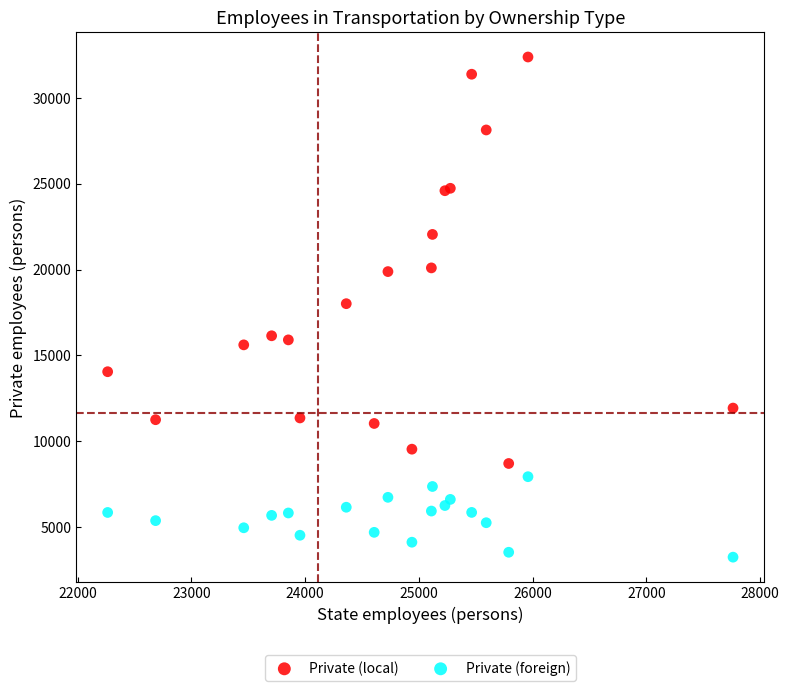

What is the X range (max minus min) for the scatter plot?

5496.0